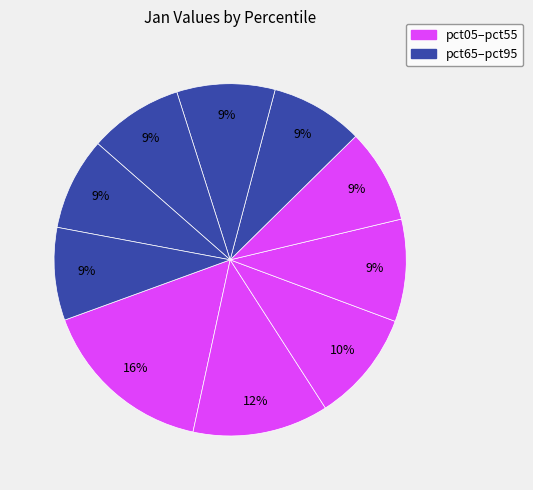

How many slices are in this pie chart?

10